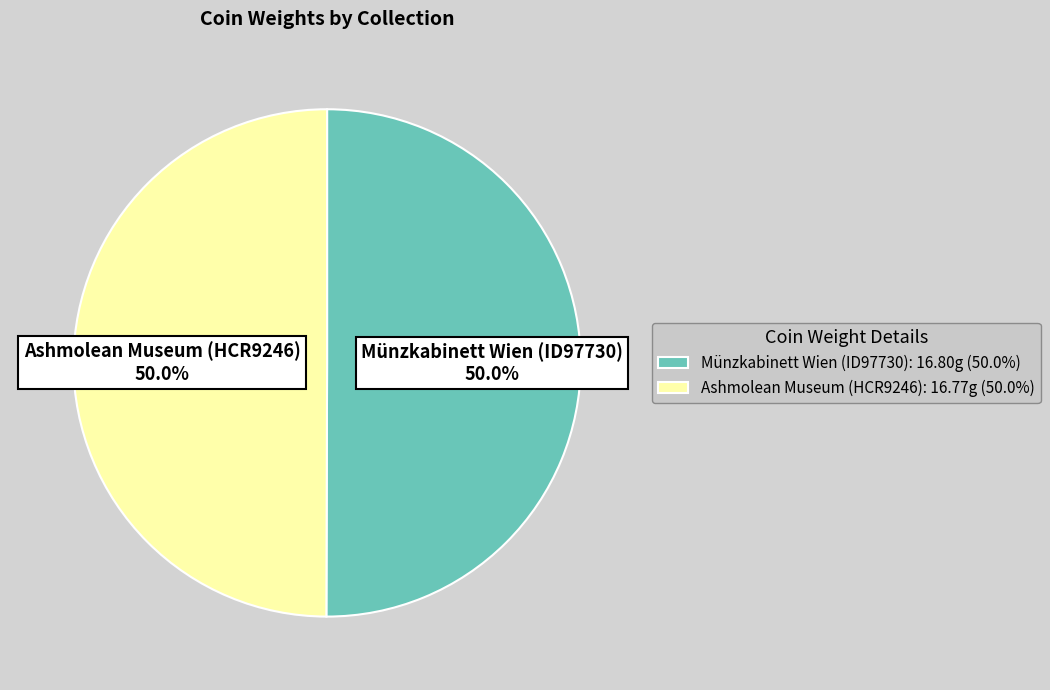

What percentage is NOT represented by Münzkabinett Wien (ID97730)?

50.0%